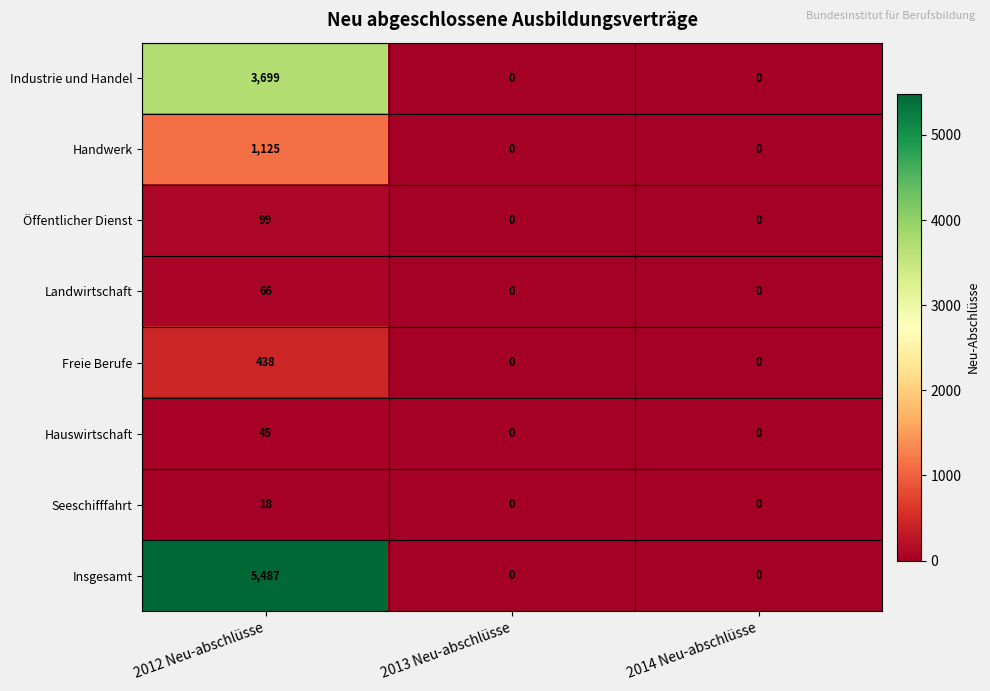

List the series in order of their peak value, lowest first.

Seeschifffahrt, Hauswirtschaft, Landwirtschaft, Öffentlicher Dienst, Freie Berufe, Handwerk, Industrie und Handel, Insgesamt